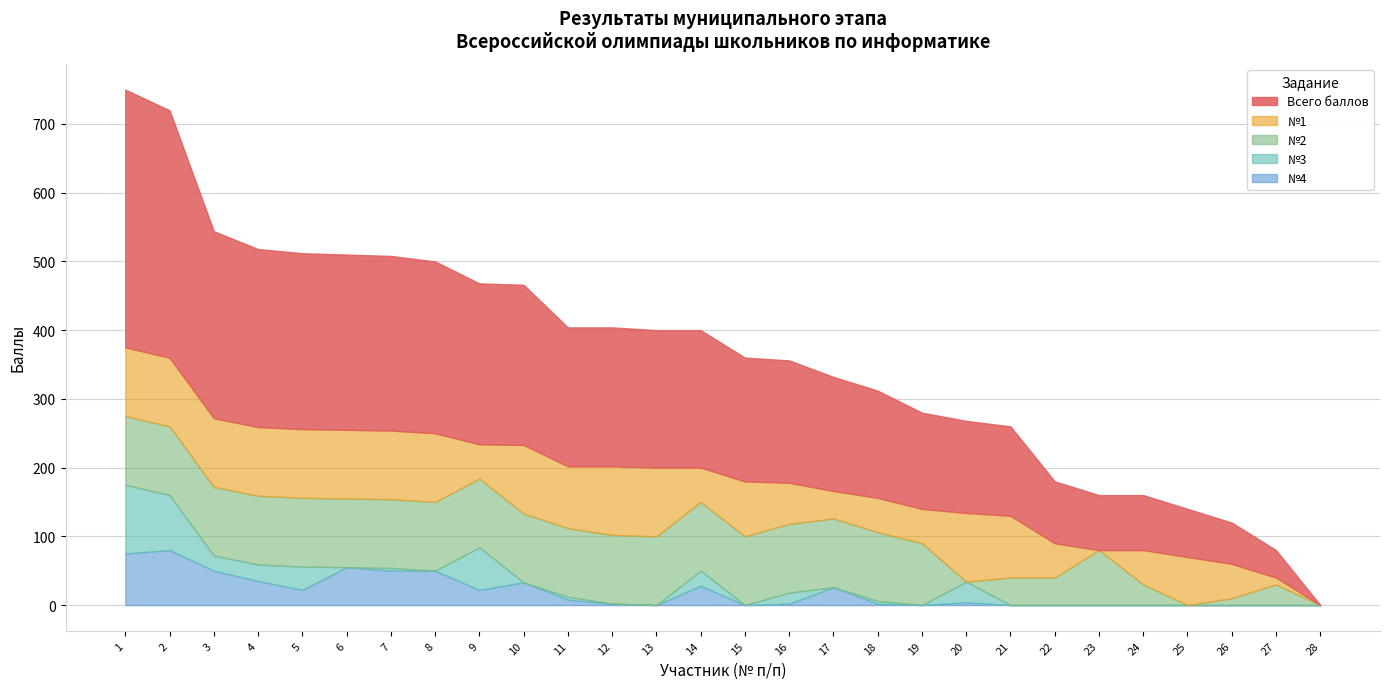

What is the difference between the highest and lowest values at 13?

200